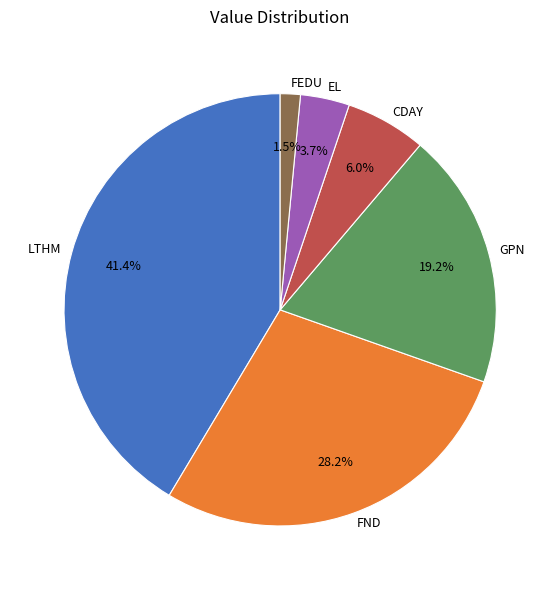

Does FND account for over 50% of the chart?

No